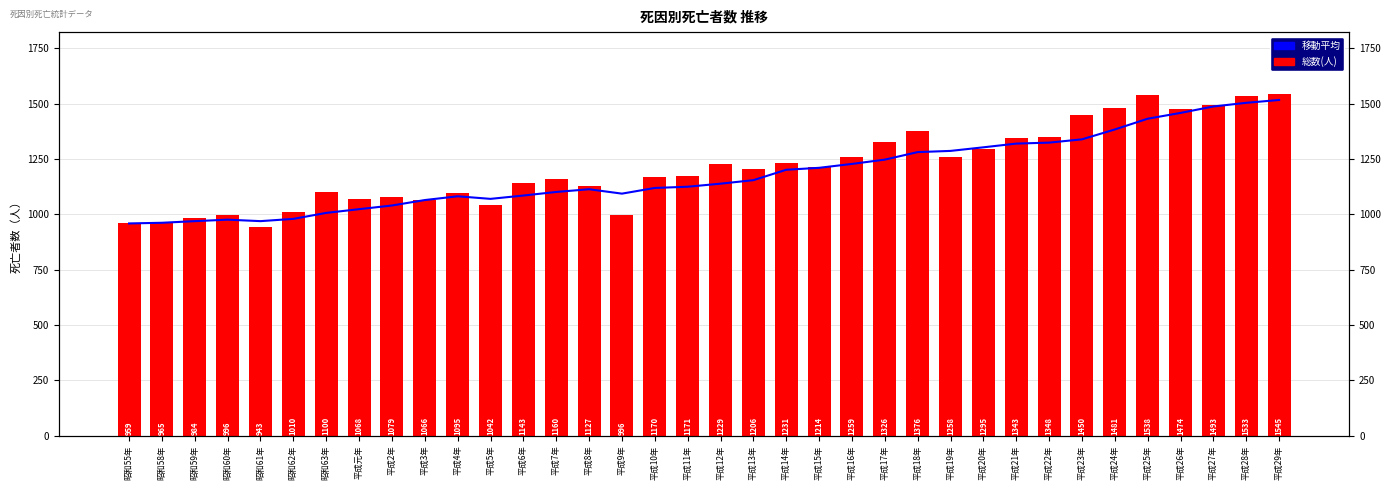

Reading left to right, transcribe all the data shown in this chart.

移動平均: 昭和55年=959.0	昭和58年=962.0	昭和59年=969.3	昭和60年=976.0	昭和61年=969.4	昭和62年=979.6	昭和63年=1006.6	平成元年=1023.4	平成2年=1040.0	平成3年=1064.6	平成4年=1081.6	平成5年=1070.0	平成6年=1085.0	平成7年=1101.2	平成8年=1113.4	平成9年=1093.6	平成10年=1119.2	平成11年=1124.8	平成12年=1138.6	平成13年=1154.4	平成14年=1201.4	平成15年=1210.2	平成16年=1227.8	平成17年=1247.2	平成18年=1281.2	平成19年=1286.6	平成20年=1302.8	平成21年=1319.6	平成22年=1324.0	平成23年=1338.8	平成24年=1383.4	平成25年=1432.0	平成26年=1458.2	平成27年=1487.2	平成28年=1503.8	平成29年=1516.6
総数(人): 昭和55年=959.0	昭和58年=965.0	昭和59年=984.0	昭和60年=996.0	昭和61年=943.0	昭和62年=1010.0	昭和63年=1100.0	平成元年=1068.0	平成2年=1079.0	平成3年=1066.0	平成4年=1095.0	平成5年=1042.0	平成6年=1143.0	平成7年=1160.0	平成8年=1127.0	平成9年=996.0	平成10年=1170.0	平成11年=1171.0	平成12年=1229.0	平成13年=1206.0	平成14年=1231.0	平成15年=1214.0	平成16年=1259.0	平成17年=1326.0	平成18年=1376.0	平成19年=1258.0	平成20年=1295.0	平成21年=1343.0	平成22年=1348.0	平成23年=1450.0	平成24年=1481.0	平成25年=1538.0	平成26年=1474.0	平成27年=1493.0	平成28年=1533.0	平成29年=1545.0